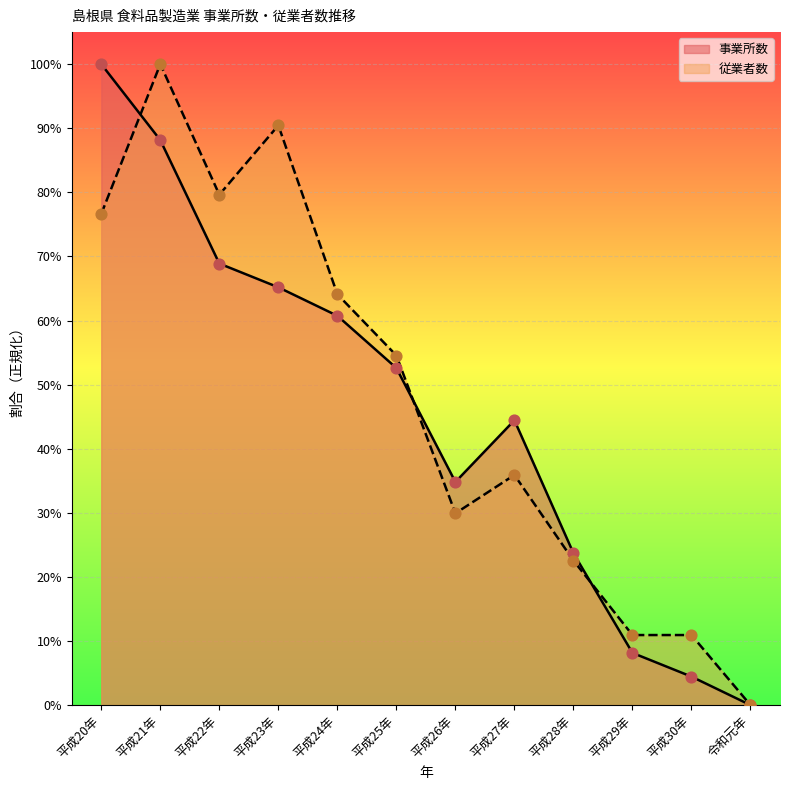

Which series contains the highest Y value?

事業所数